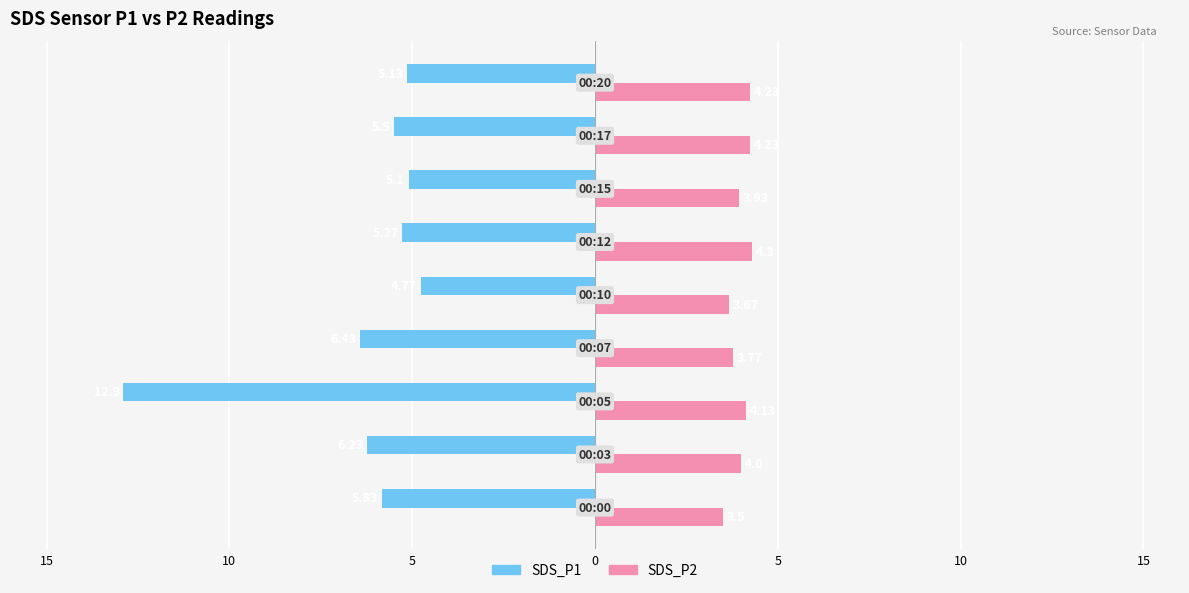

What are all the series names shown in the legend?

SDS_P1, SDS_P2